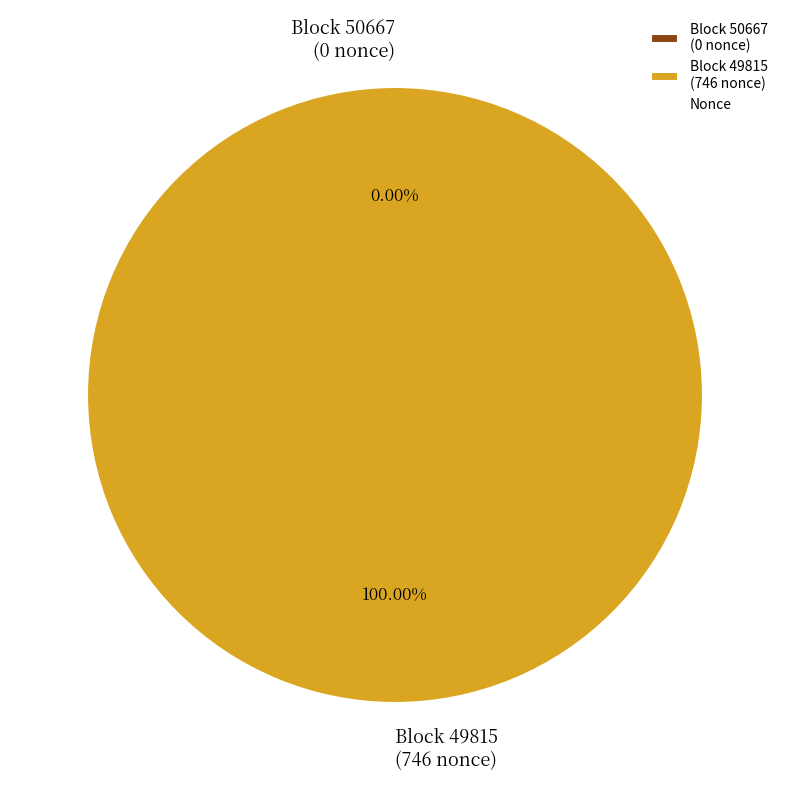

Between 50667 and 49815, which is larger?

49815